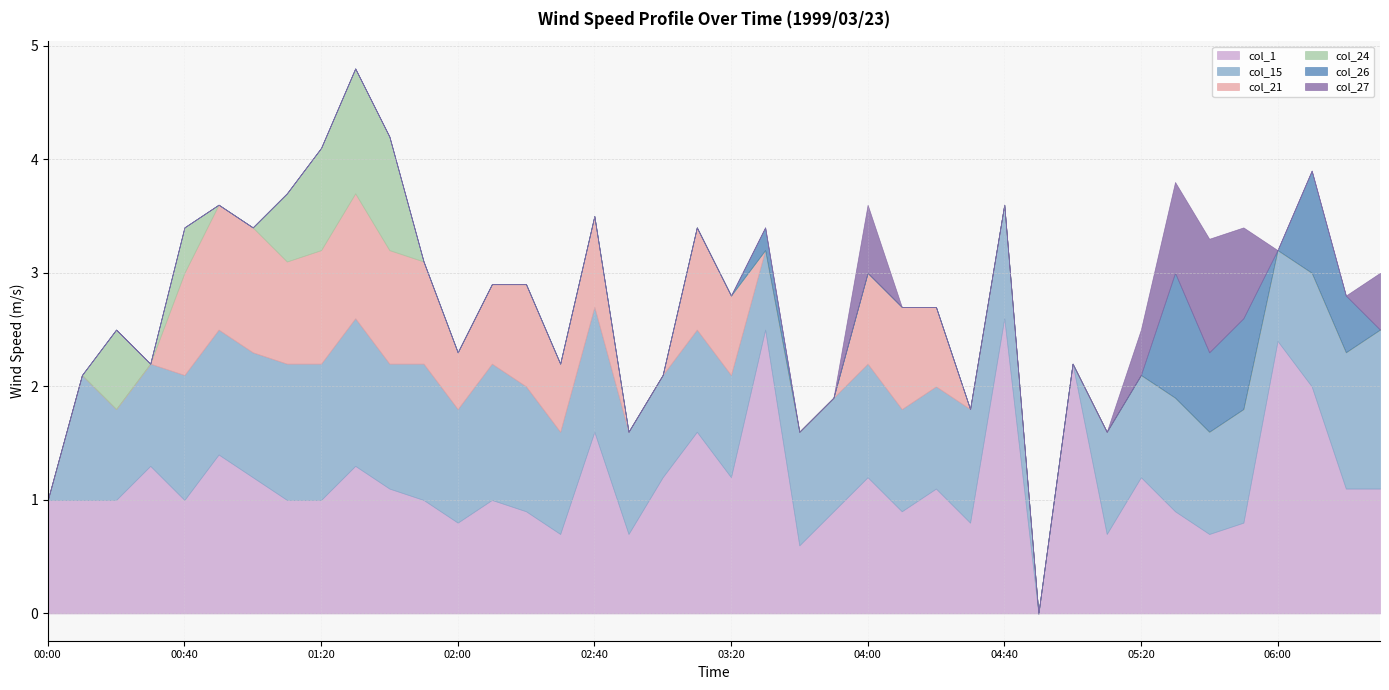

True or false: col_1 and col_21 intersect in this chart.

False